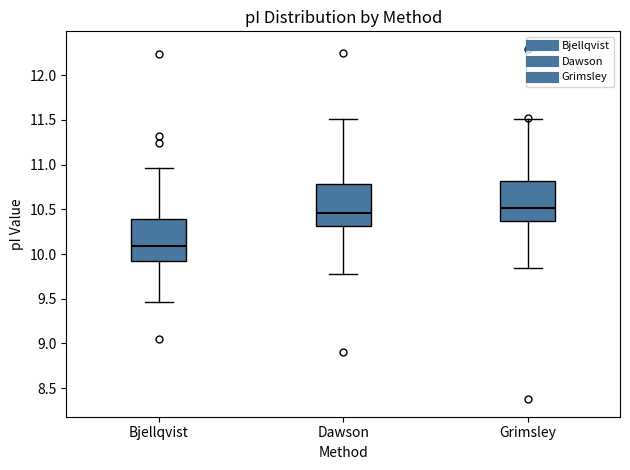

Which box has the lowest median line?

Bjellqvist